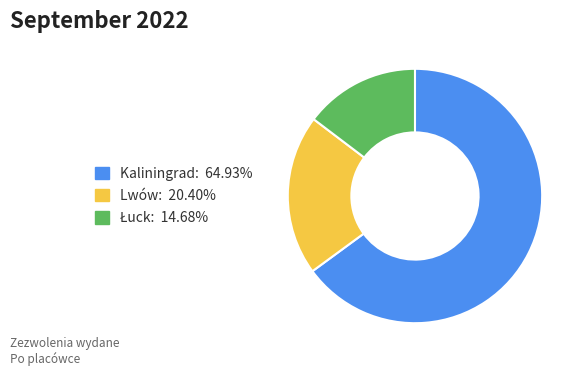

Do Lwów: 20.40% and Kaliningrad: 64.93% together represent more than half of the pie?

Yes